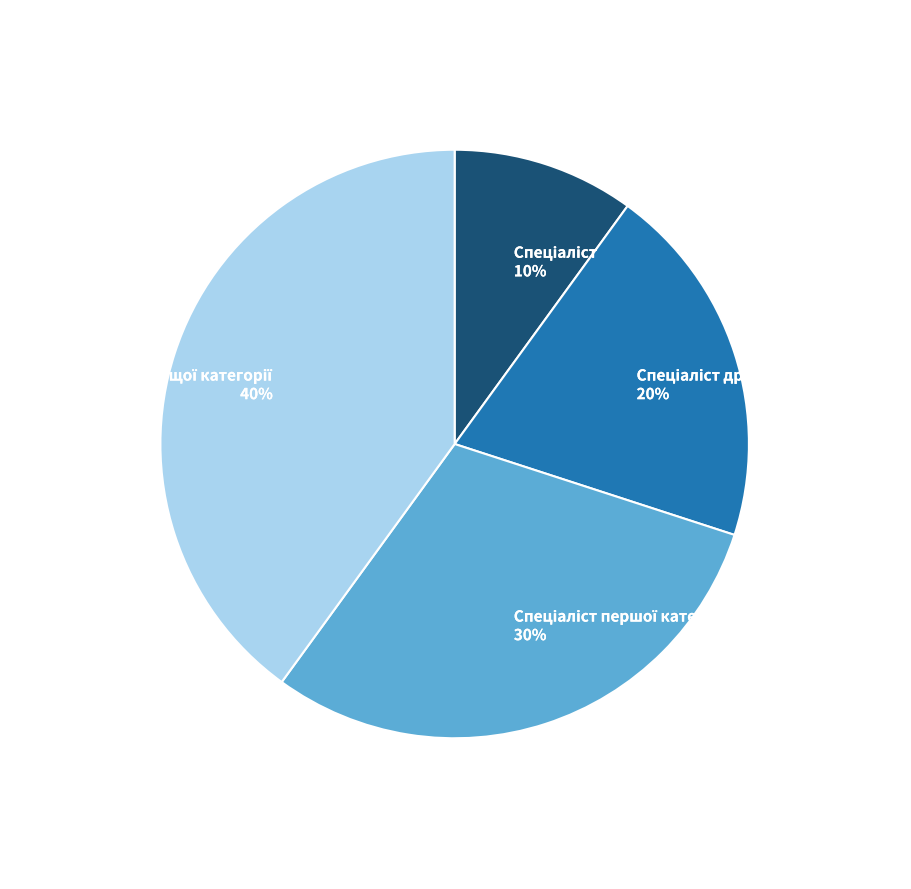

Does any single category account for the majority?

No